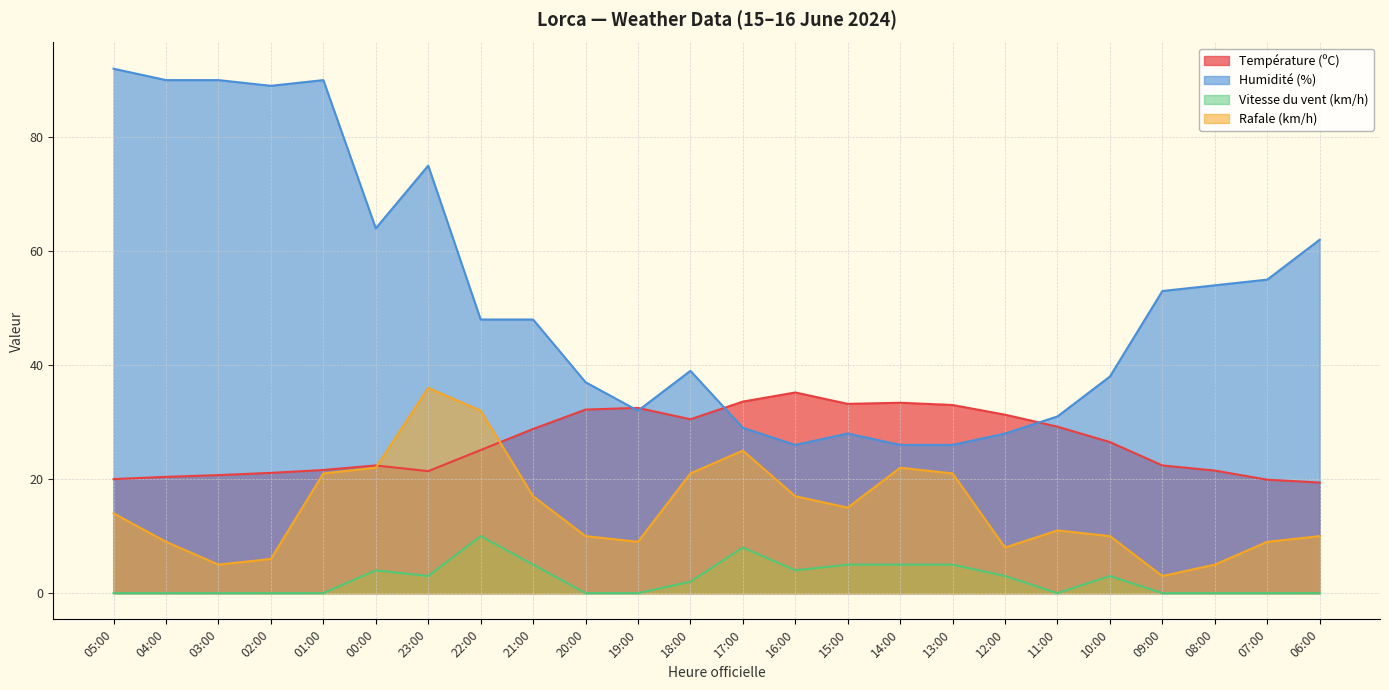

True or false: Rafale (km/h) and Humidité (%) cross at least once.

False